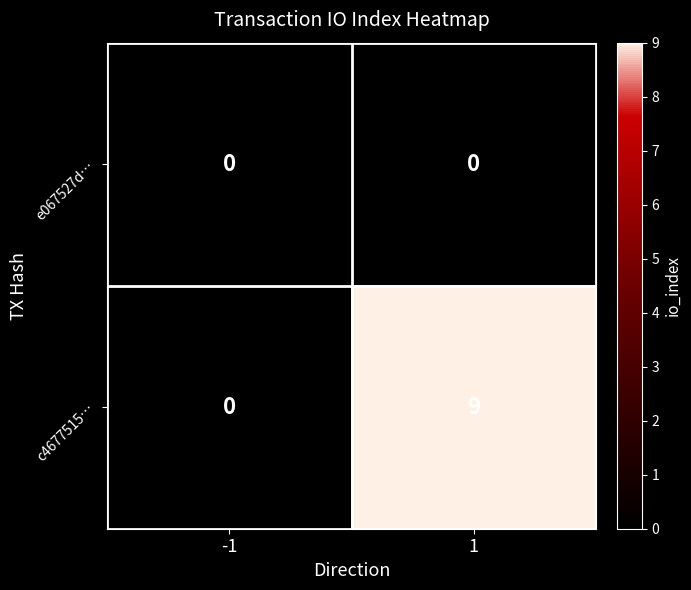

Between -1 and 1, which series saw the biggest shift?

c4677515…